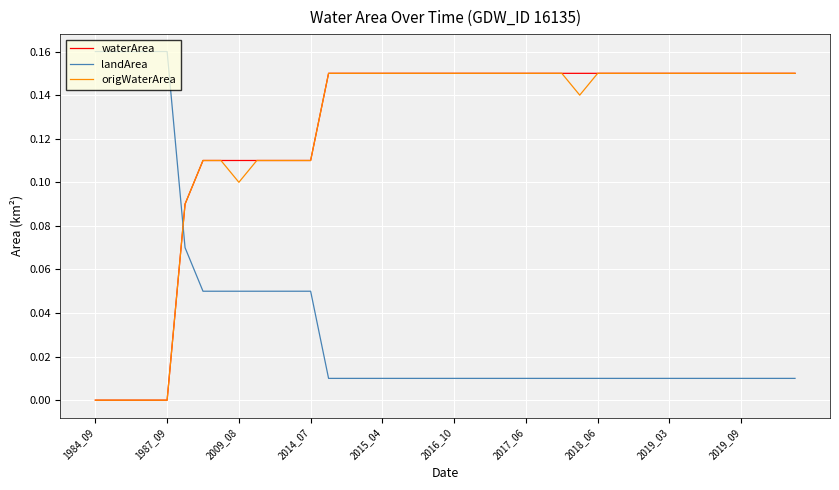

Count the waterArea values in the range 0 to 1.

40